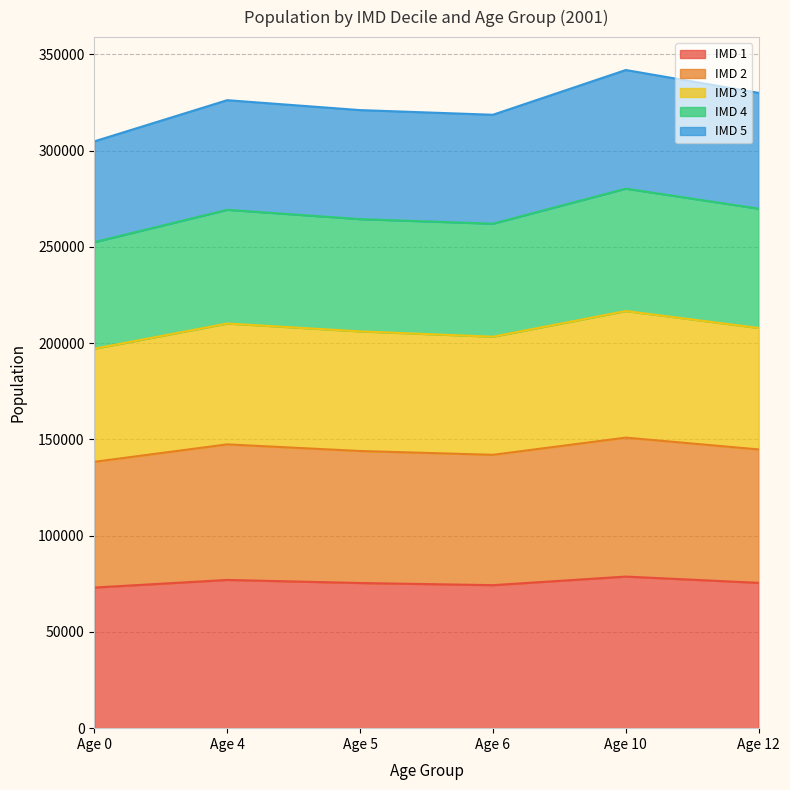

What is the total value across all series at Age 4?

326189